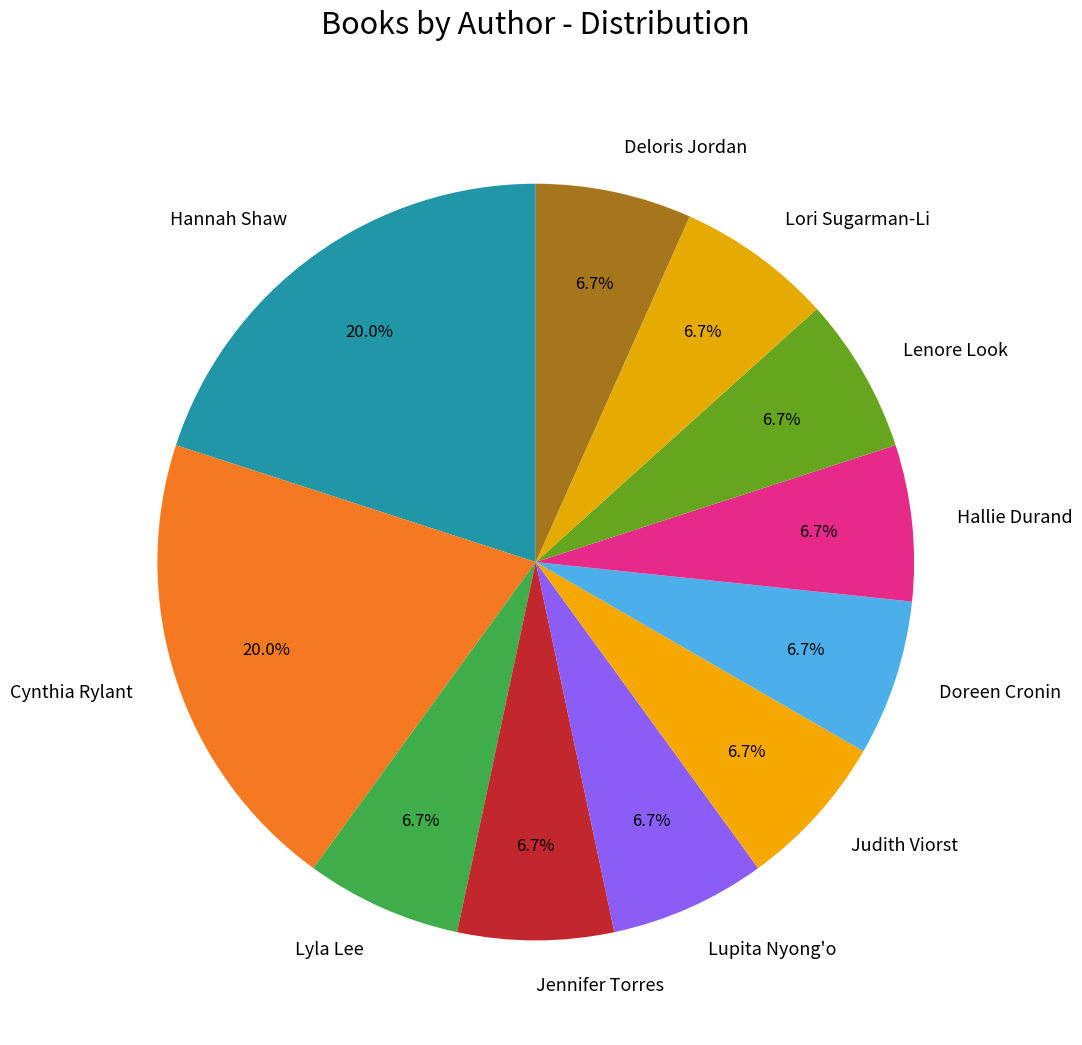

Does Lori Sugarman-Li account for over 50% of the chart?

No